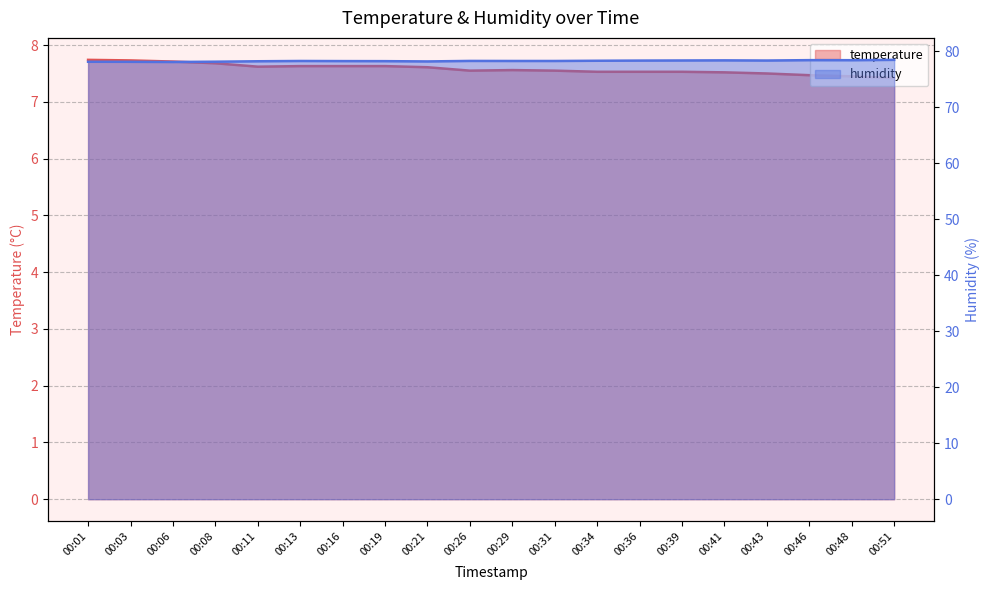

What are all the series names shown in the legend?

temperature, humidity